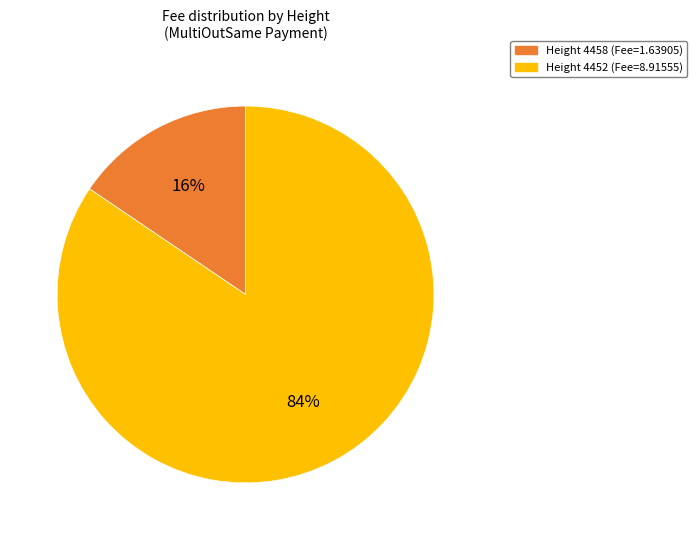

Is there any slice that represents more than half of the pie?

Yes